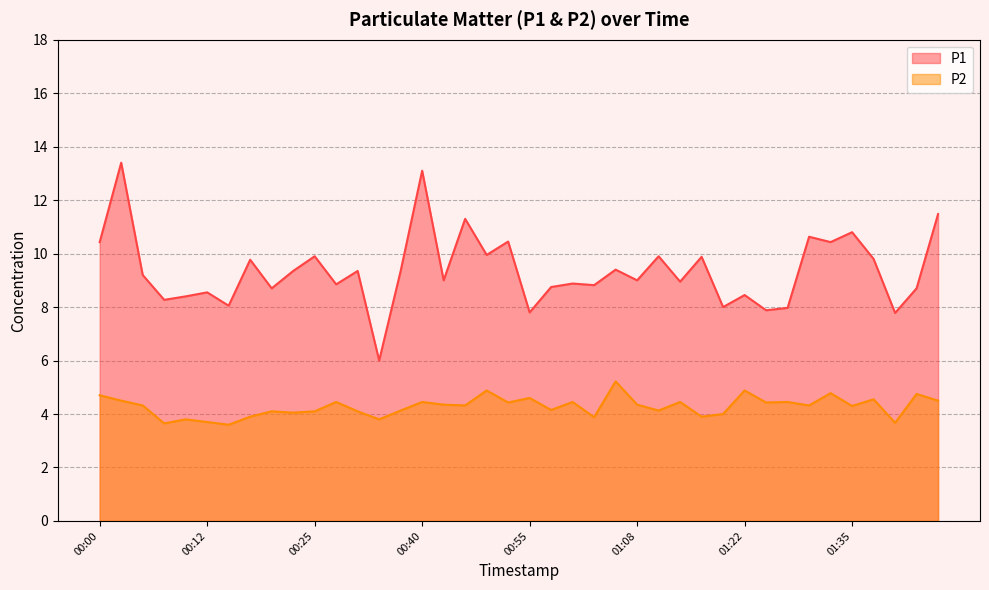

What is the difference between the maximum and minimum values in the P2 series?

1.6